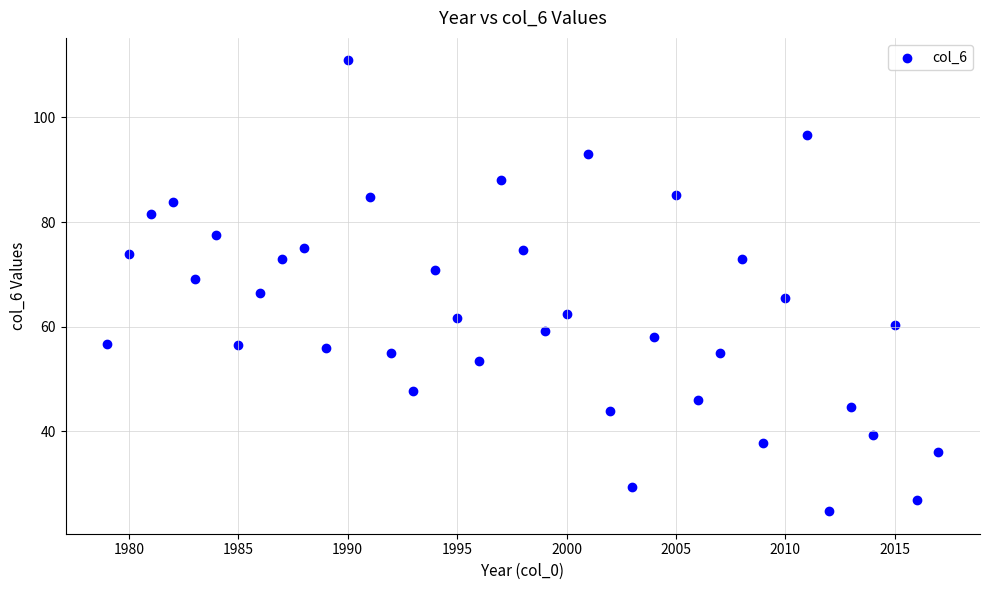

What is the range of Y values (max minus min)?

86.2